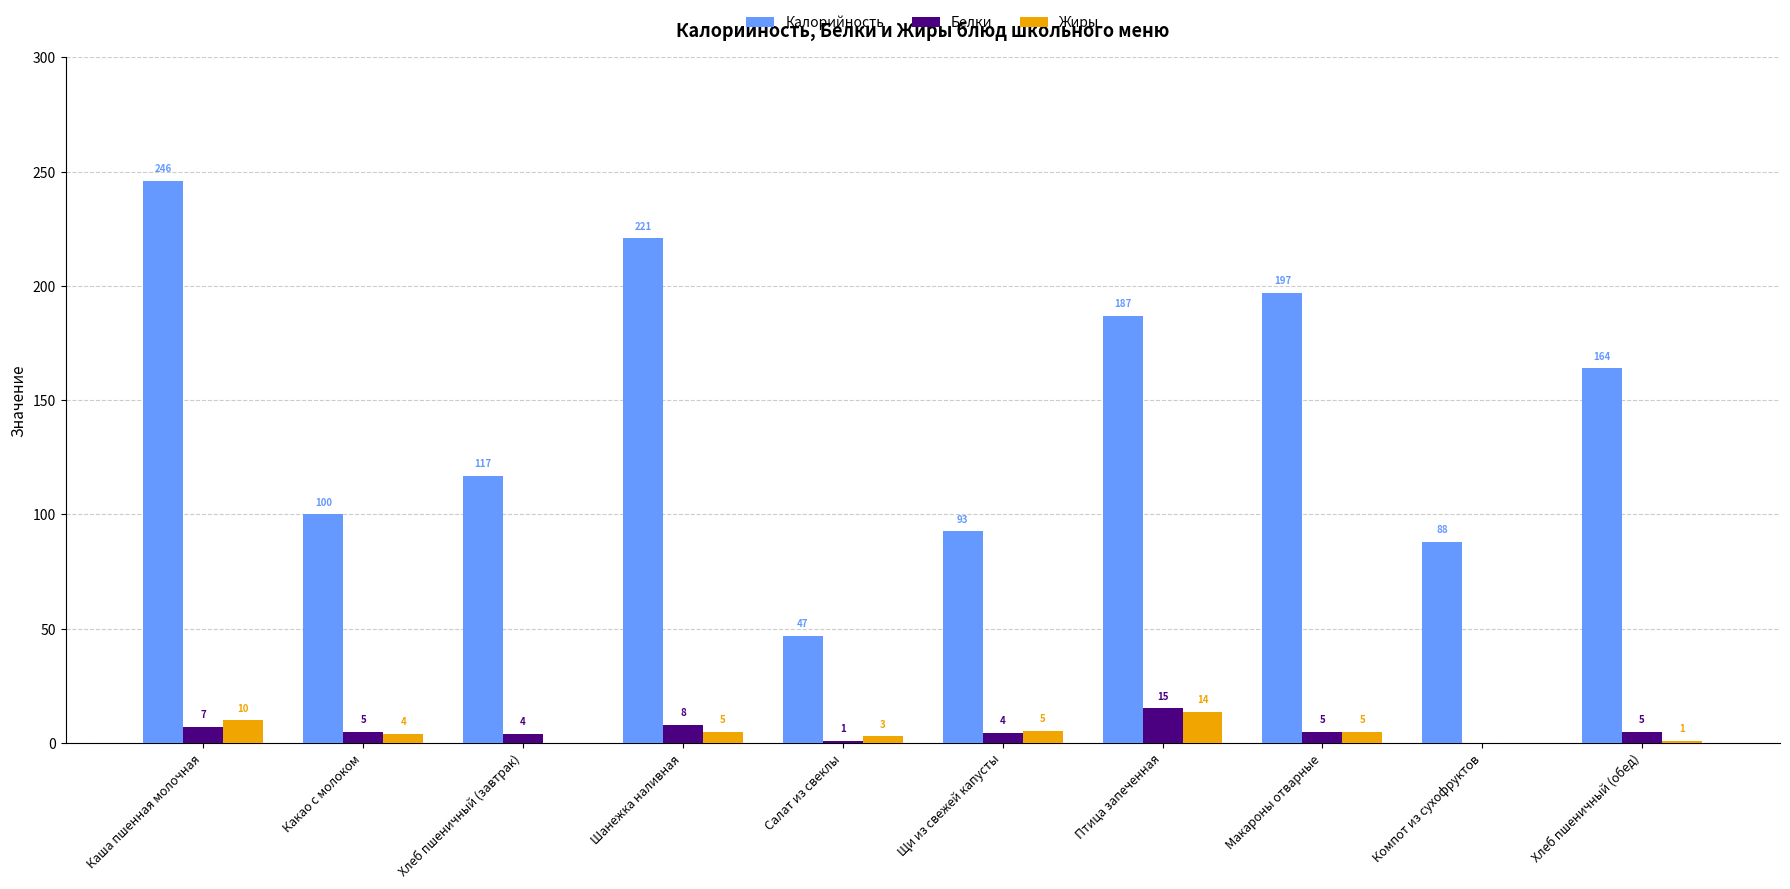

At which label does Жиры first exceed 5?

Каша пшенная молочная